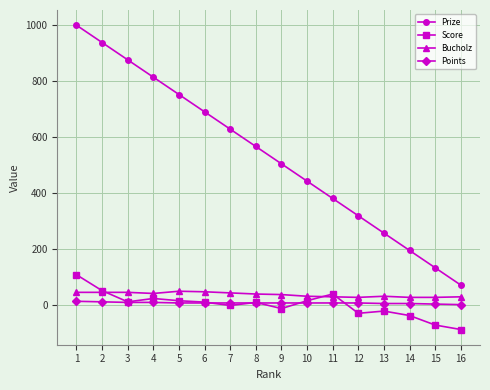

What is the minimum value for Prize?

70